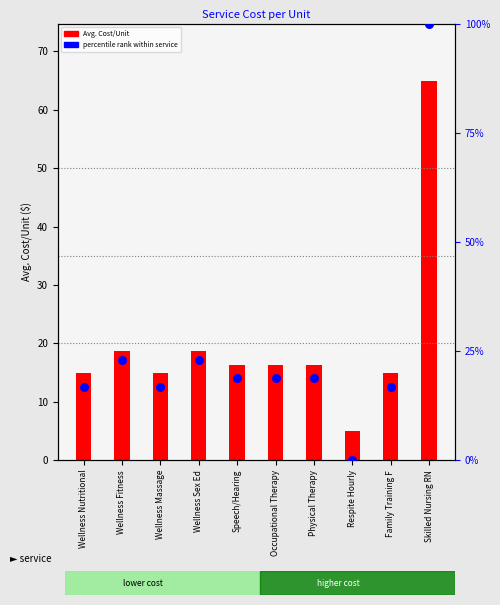

Which series has the largest Y range (max minus min)?

percentile rank within service